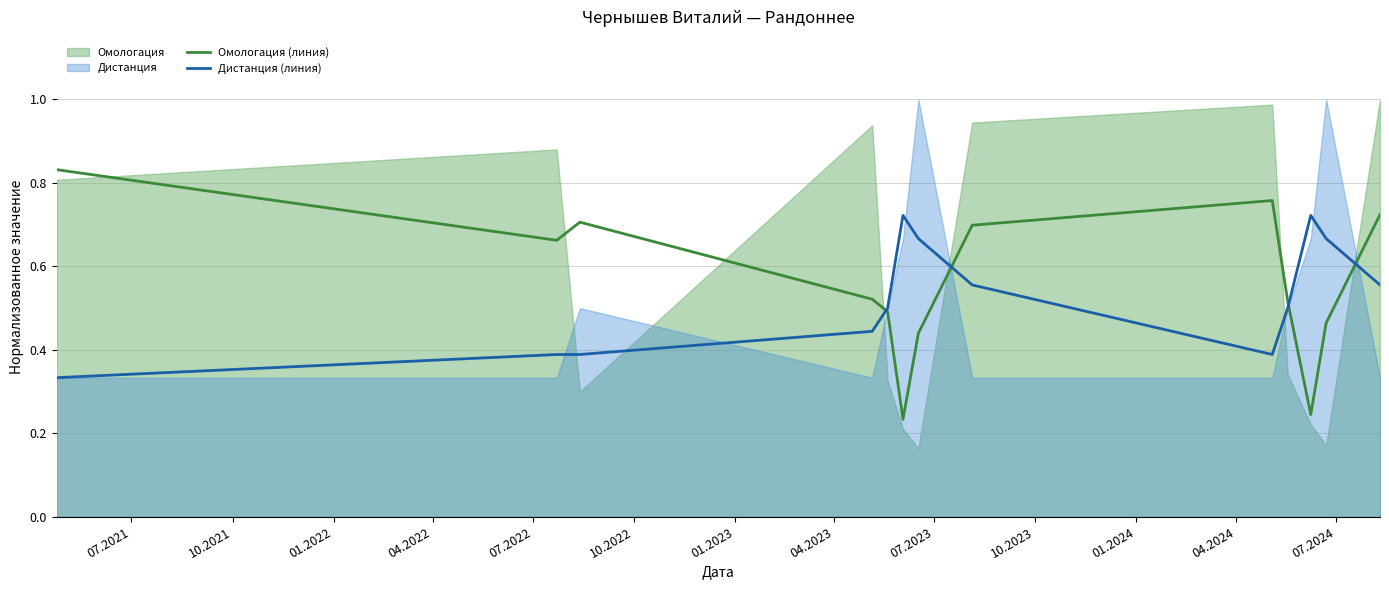

How many lines are shown in the chart?

2